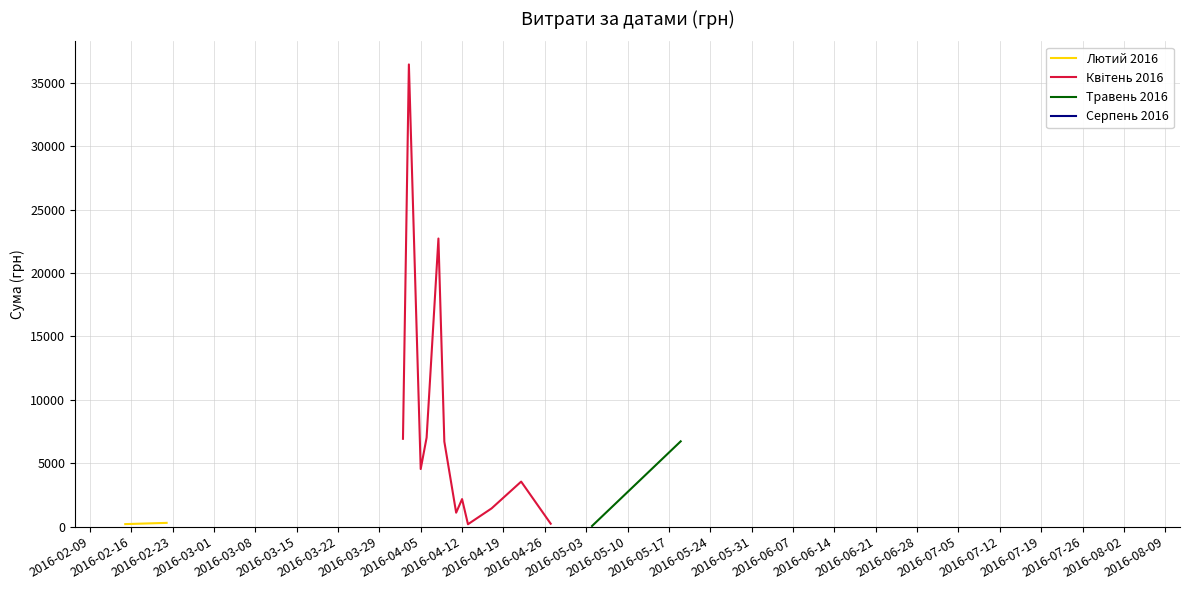

What is the change in value from 22 to 27?

+136.7